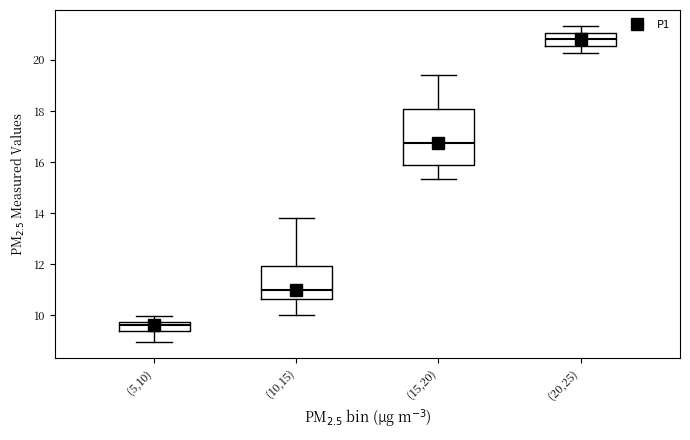

Reading left to right, read every box against the y-axis: the position of its median line, the range the box covers, and the ends of its whiskers. The values are not printed on the chart, so give them approximately, as read against the axis.

(5,10): median 9.6, box 9.4 to 9.8, whiskers 9.0 to 10.0
(10,15): median 11.0, box 10.6 to 12.0, whiskers 10.0 to 13.8
(15,20): median 16.8, box 16.0 to 18.0, whiskers 15.4 to 19.4
(20,25): median 20.8, box 20.6 to 21.0, whiskers 20.2 to 21.4